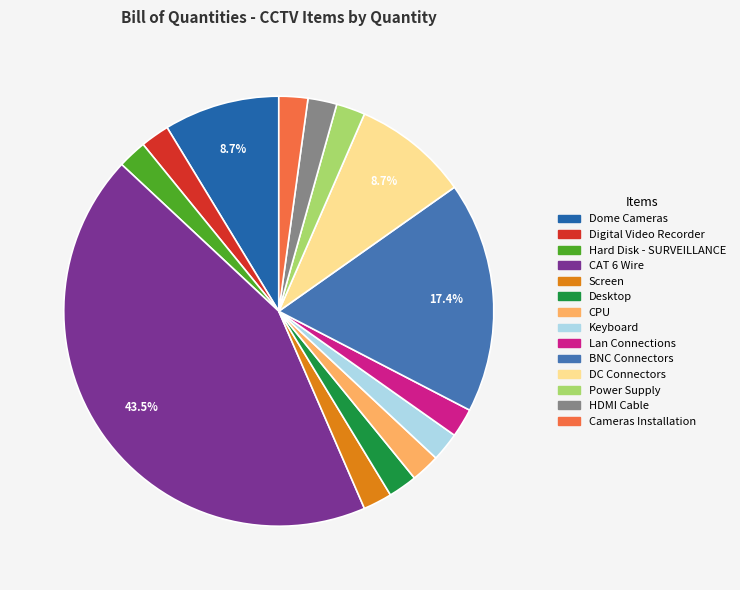

To the nearest percent, what is the difference between the largest and smallest slice percentages?

41%